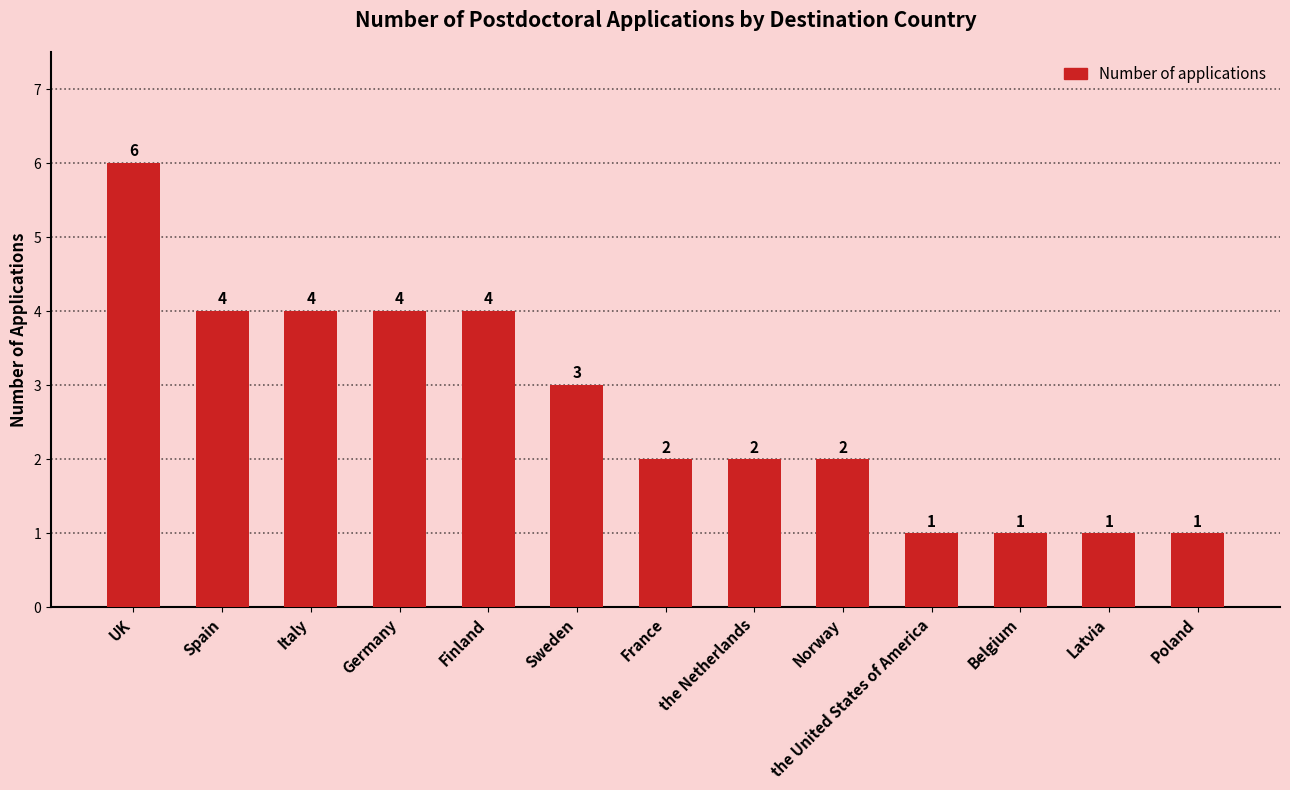

Which has a higher value, Belgium or France?

France